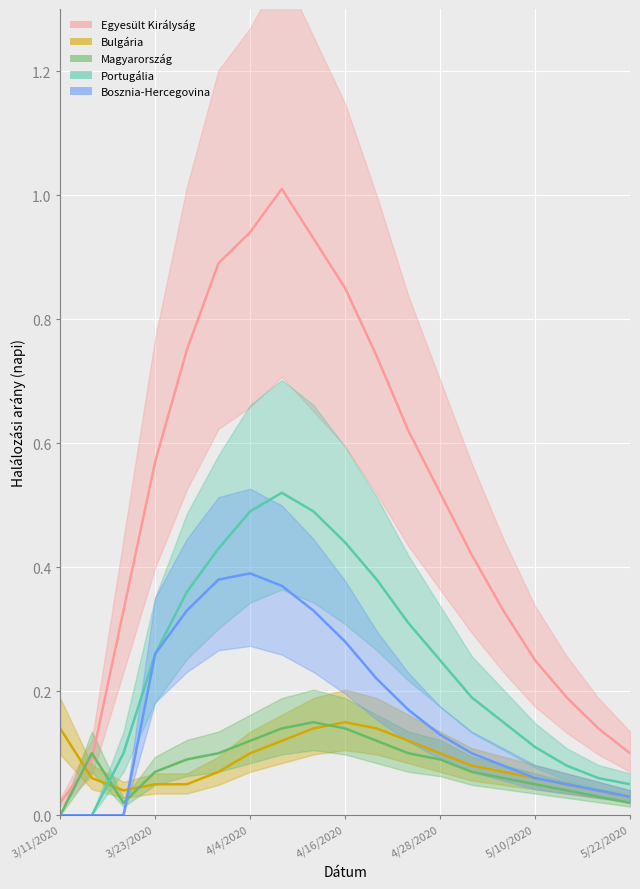

Reading left to right, what are all the values shown in this chart?

Egyesült Királyság: 0.0	0.1	0.3	0.6	0.8	0.9	0.9	1.0	0.9	0.8	0.7	0.6	0.5	0.4	0.3	0.2	0.2	0.1	0.1
Bulgária: 0.1	0.1	0.0	0.1	0.1	0.1	0.1	0.1	0.1	0.1	0.1	0.1	0.1	0.1	0.1	0.1	0.1	0.0	0.0
Magyarország: 0.0	0.1	0.0	0.1	0.1	0.1	0.1	0.1	0.1	0.1	0.1	0.1	0.1	0.1	0.1	0.1	0.0	0.0	0.0
Portugália: 0.0	0.0	0.1	0.3	0.4	0.4	0.5	0.5	0.5	0.4	0.4	0.3	0.2	0.2	0.1	0.1	0.1	0.1	0.1
Bosznia-Hercegovina: 0.0	0.0	0.0	0.3	0.3	0.4	0.4	0.4	0.3	0.3	0.2	0.2	0.1	0.1	0.1	0.1	0.1	0.0	0.0